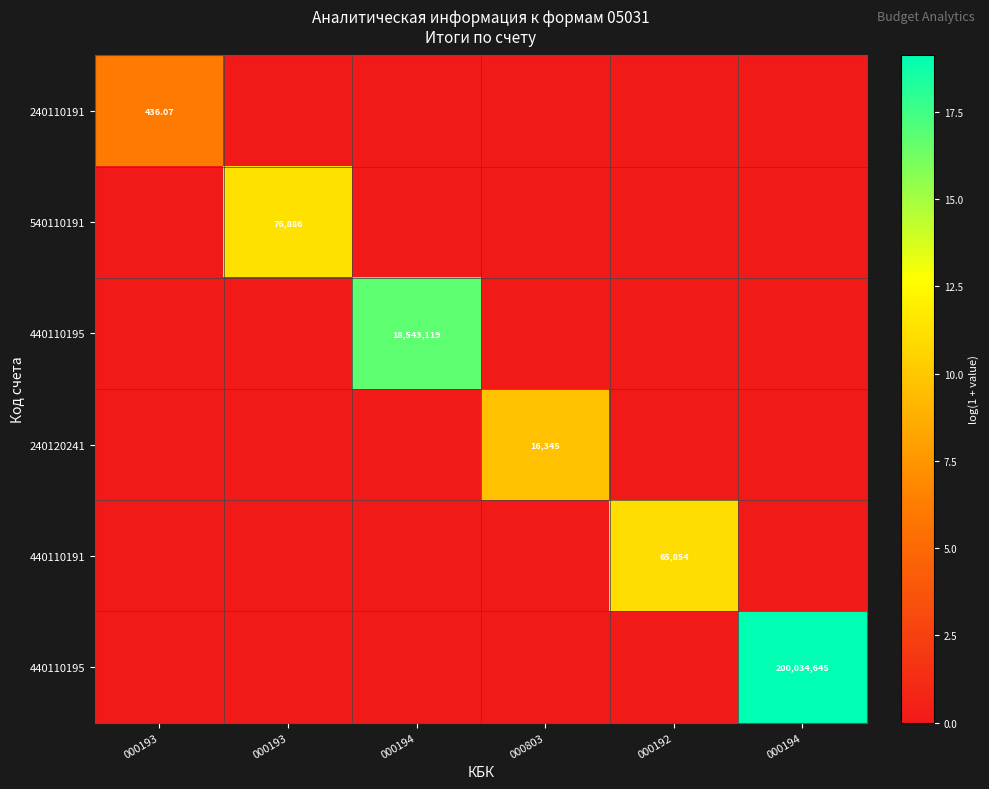

What is the total value across all series at 000193?

6.1